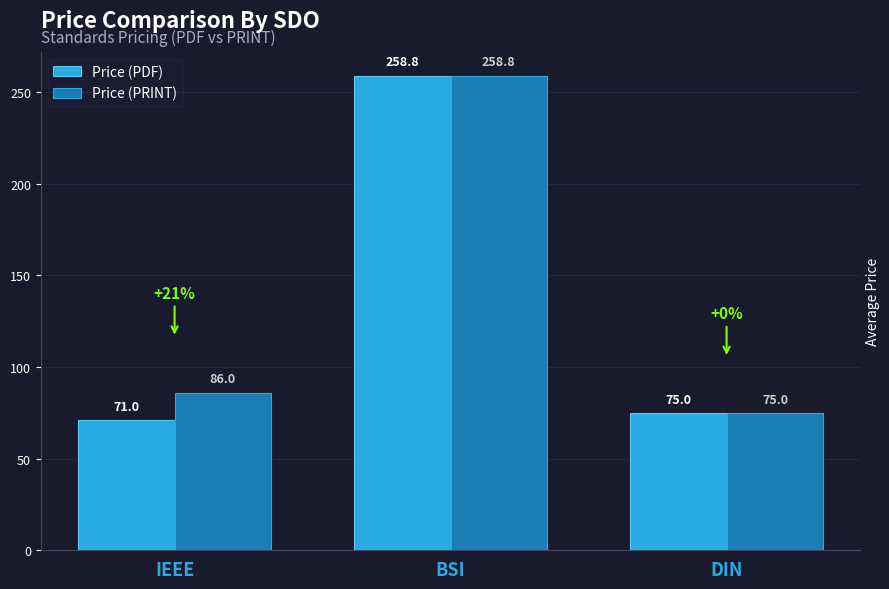

Between IEEE and DIN, which series saw the biggest shift?

Price (PRINT)